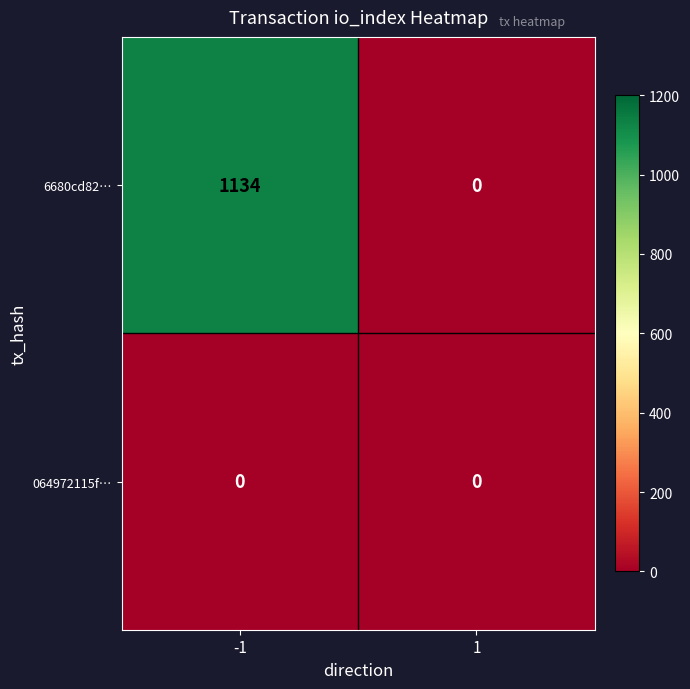

Which series has the largest total across all categories?

6680cd82…